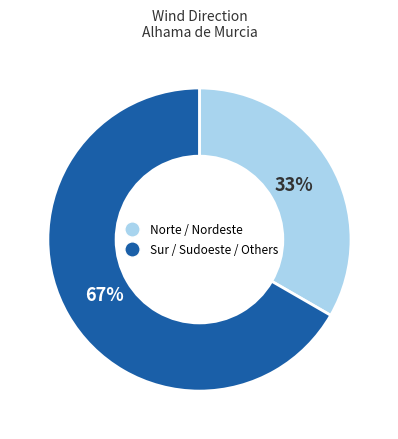

To the nearest percent, what portion does Norte / Nordeste represent?

33%